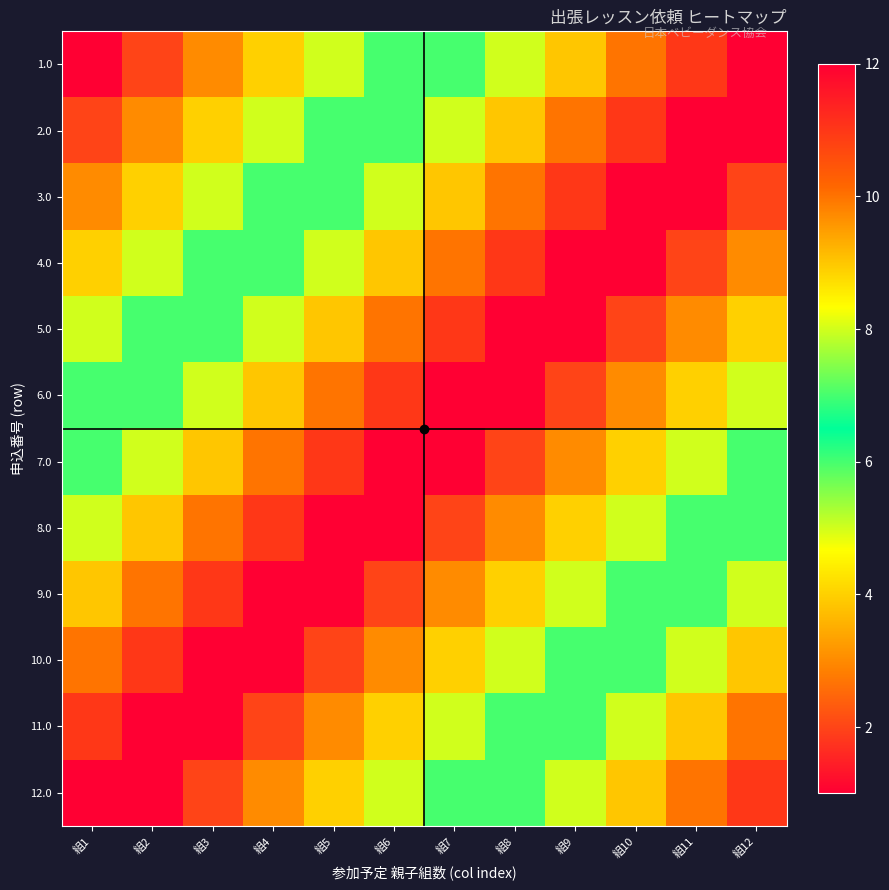

Which series changed the most between 組1 and 組10?

1.0